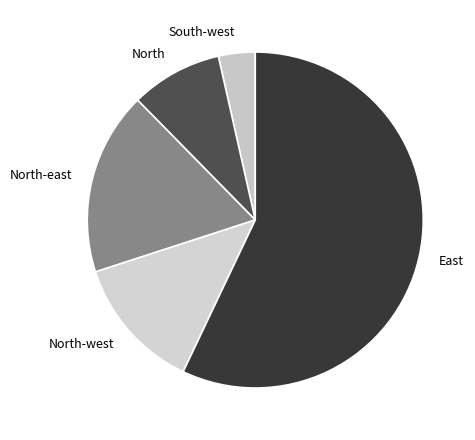

What is the smallest slice in the pie chart?

South-west